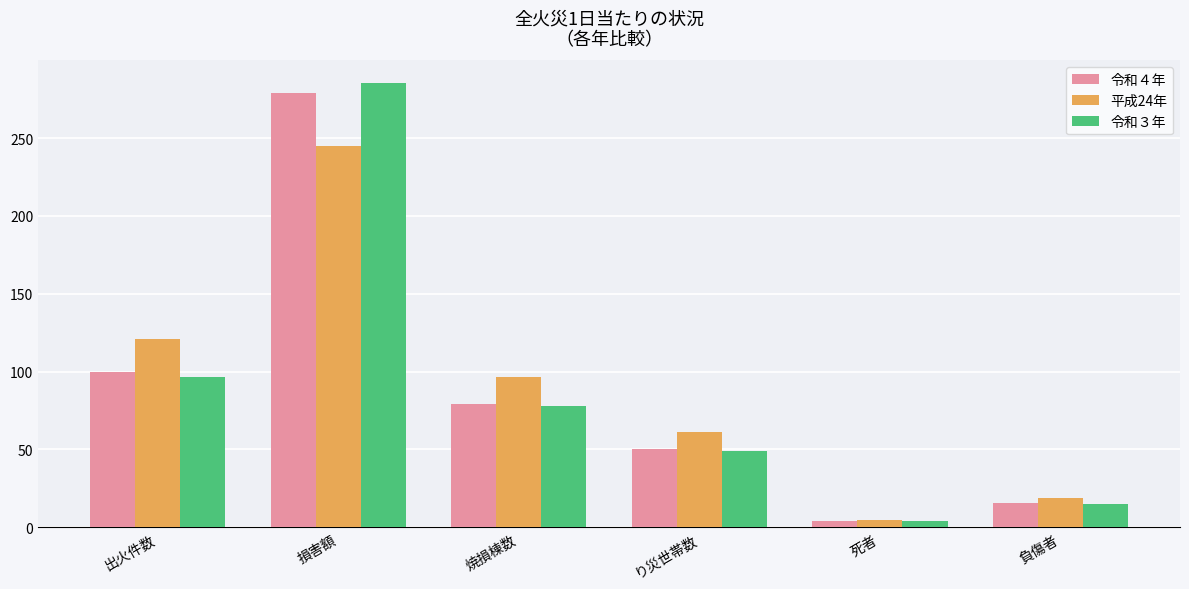

Which series has the widest spread of values?

令和３年